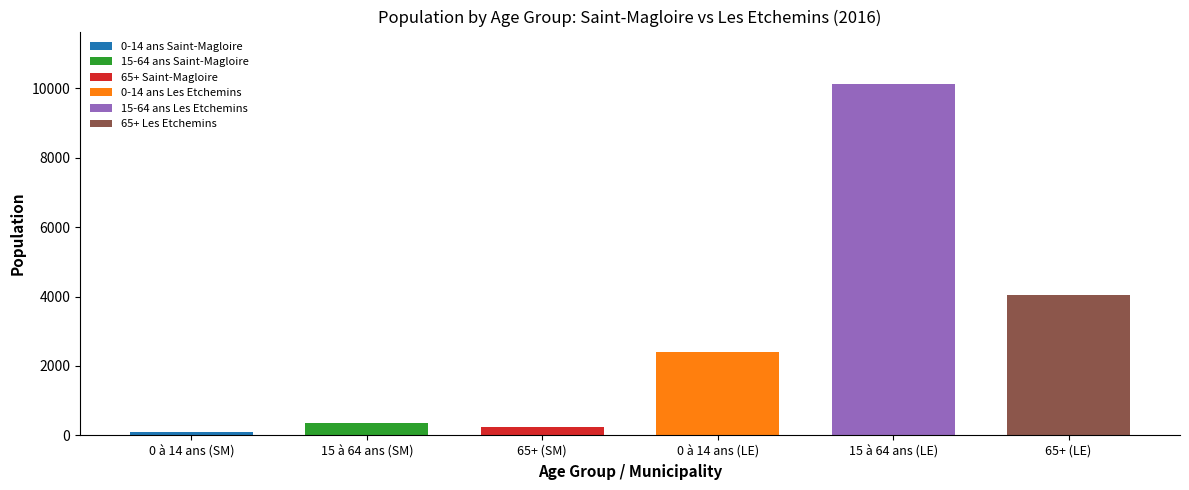

What is the total value across all series at Saint-Magloire?

675